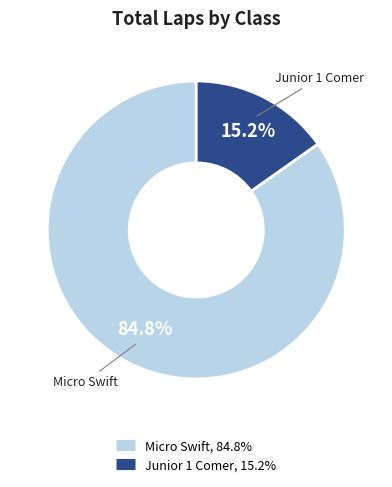

Is there a majority slice in this chart?

Yes